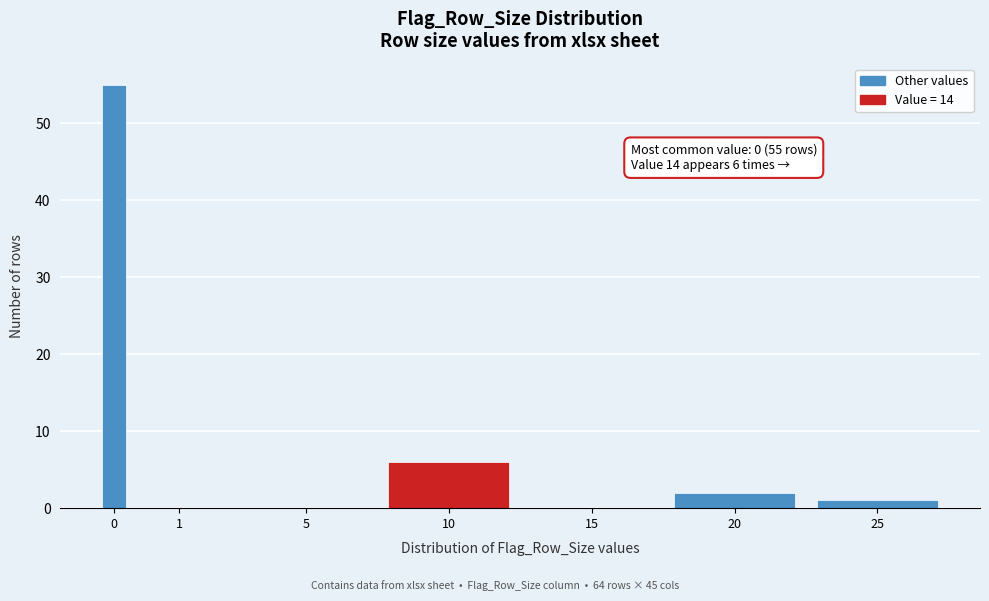

Reading left to right, list all the values displayed in this chart.

0=55	1=0	5=0	10=6	15=0	20=2	25=1